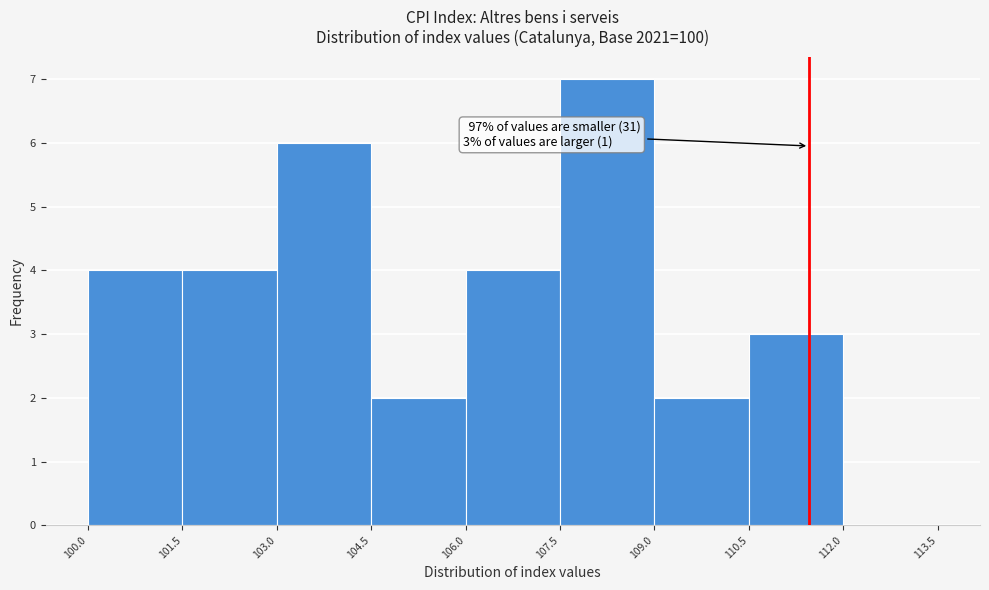

Over which range of the x-axis is the bar tallest?

107.5 to 109.0